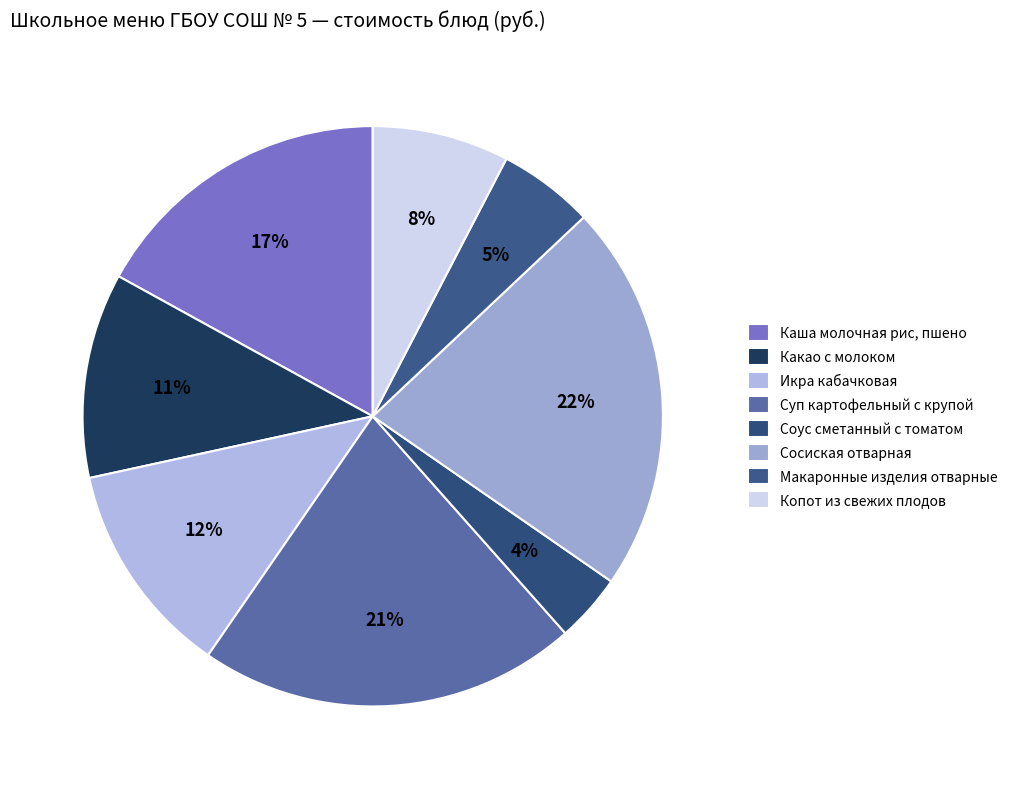

Is it true that Какао с молоком is 24% of the pie?

False